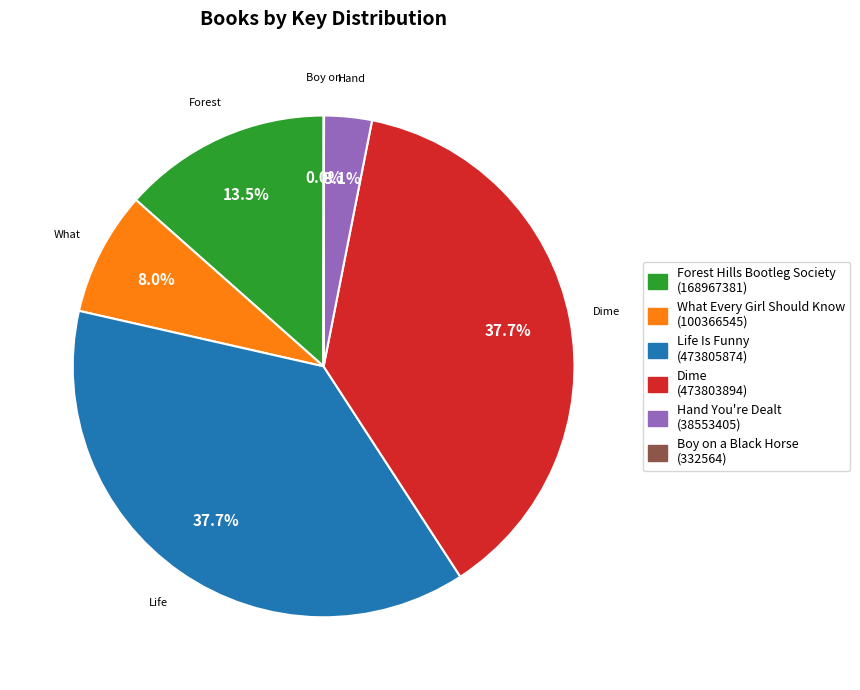

Does any single category account for the majority?

No